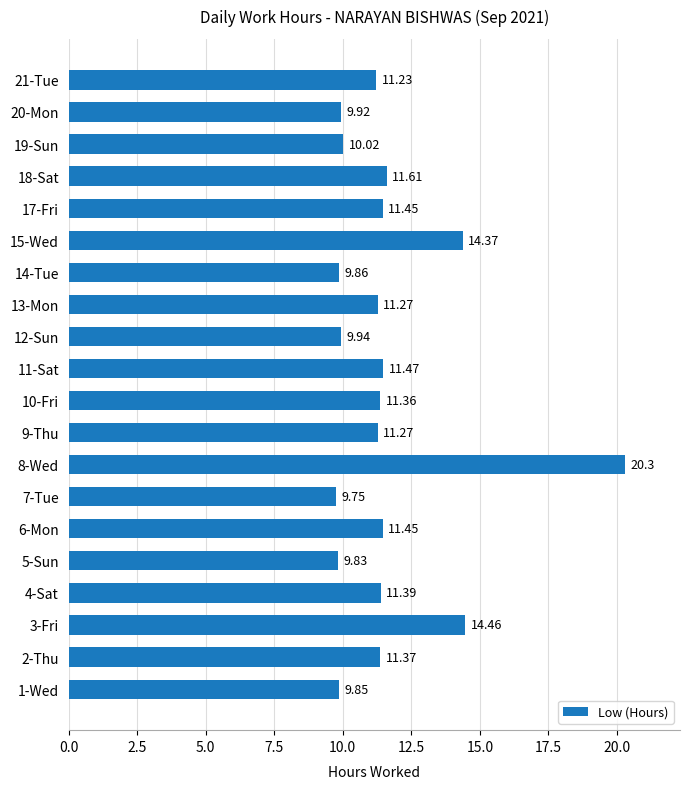

What is the greatest value displayed?

20.3